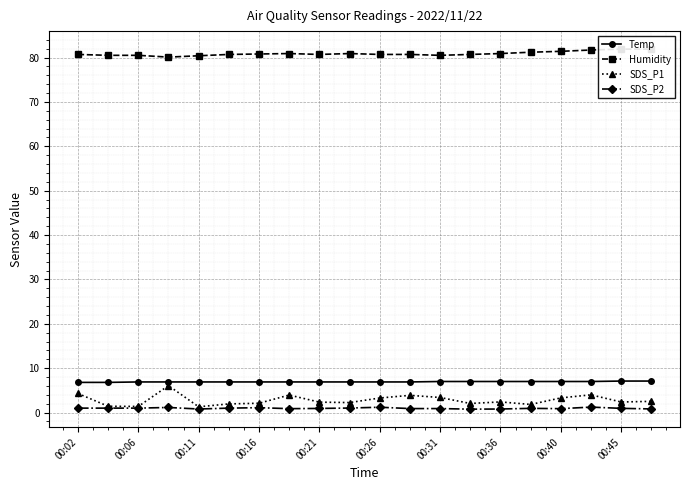

What is the approximate value of SDS_P2 at 00:02?

1.0